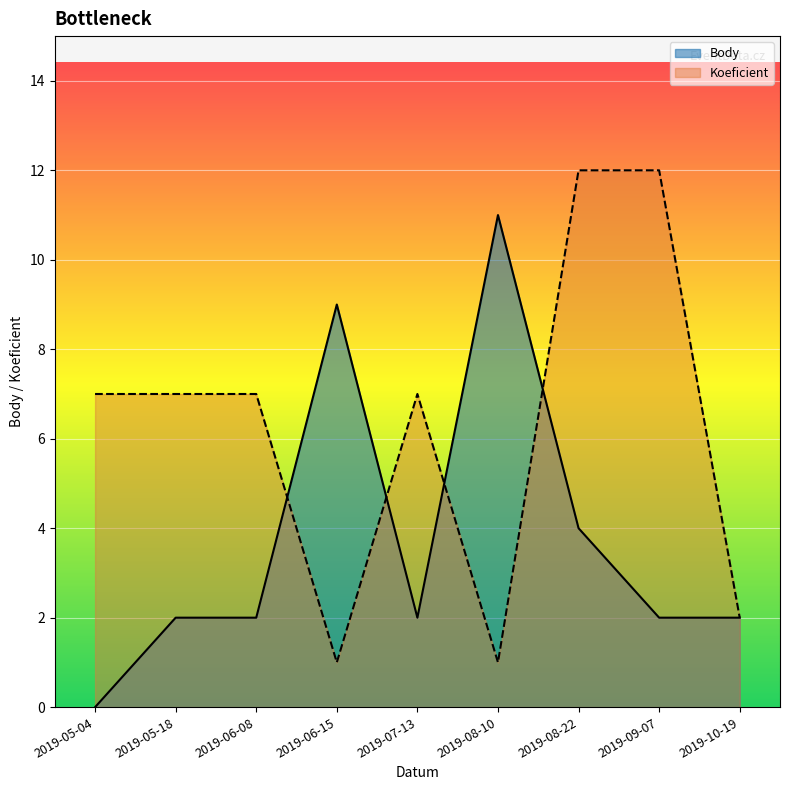

Reading left to right, transcribe all the data shown in this chart.

Body: 2019-05-04=0	2019-05-18=2	2019-06-08=2	2019-06-15=9	2019-07-13=2	2019-08-10=11	2019-08-22=4	2019-09-07=2	2019-10-19=2
Koeficient: 2019-05-04=7	2019-05-18=7	2019-06-08=7	2019-06-15=1	2019-07-13=7	2019-08-10=1	2019-08-22=12	2019-09-07=12	2019-10-19=2